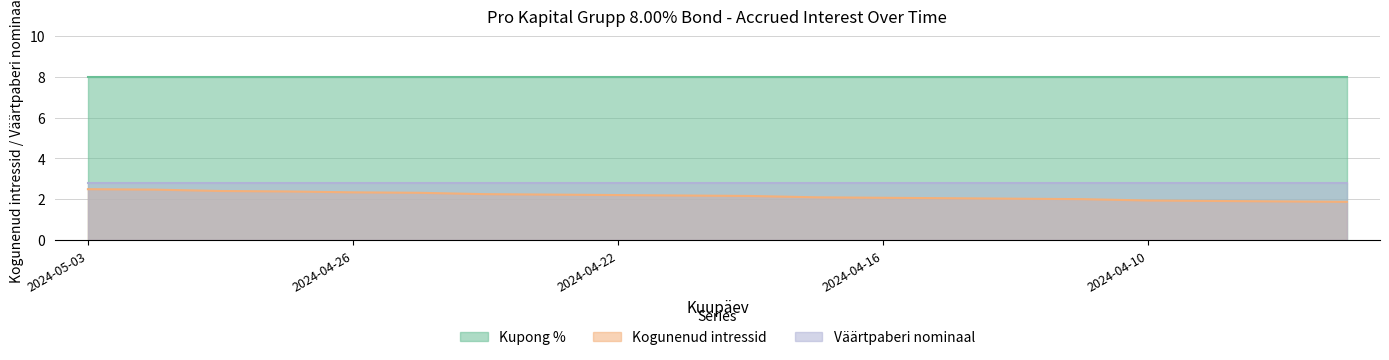

Rank the series by their maximum value, from highest to lowest.

Kupong %, Väärtpaberi nominaal, Kogunenud intressid